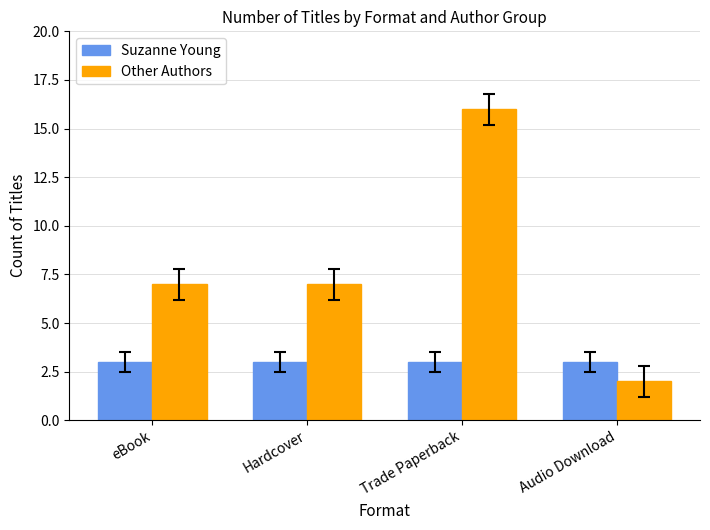

What is the maximum value for Suzanne Young?

3